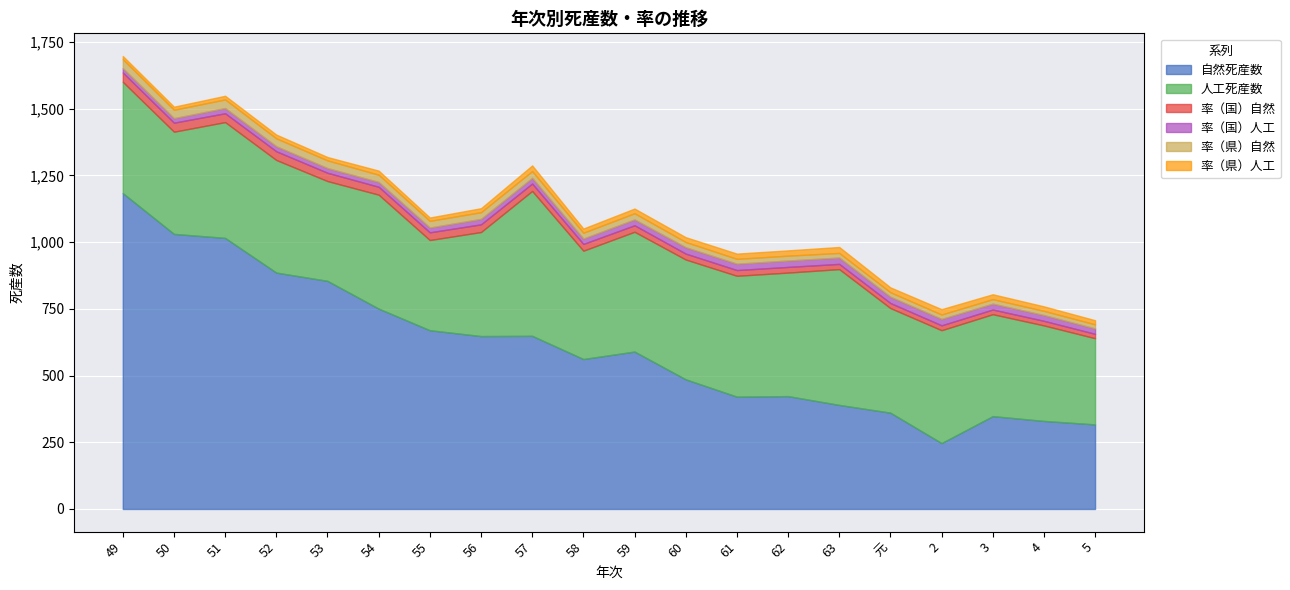

True or false: 率（県）自然 and 率（県）人工 intersect in this chart.

True